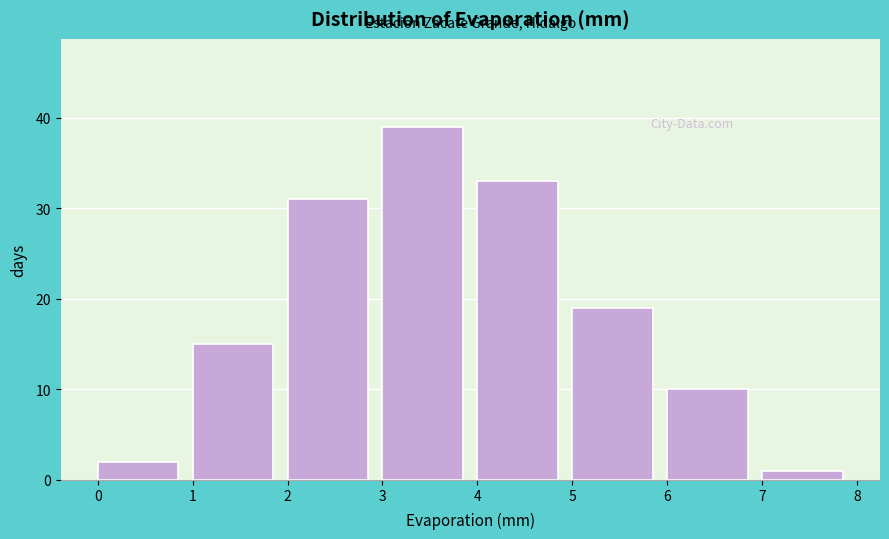

Over which range of the x-axis is the bar tallest?

3 to 4